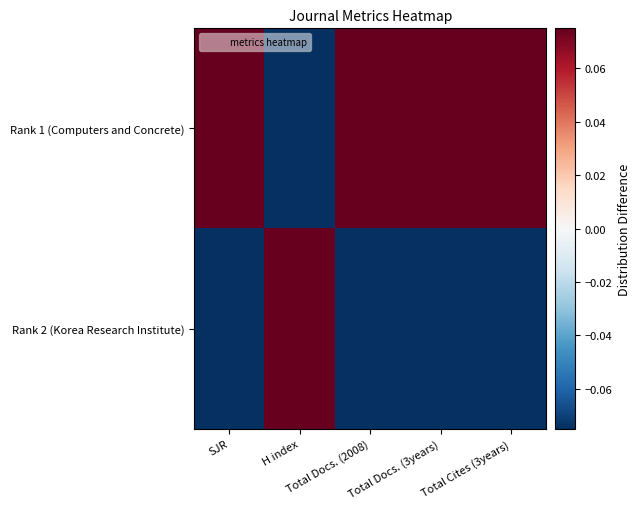

Reading left to right, list all the values displayed in this chart.

Rank 1 (Computers and Concrete): SJR=0.1	H index=-0.1	Total Docs. (2008)=0.1	Total Docs. (3years)=0.1	Total Cites (3years)=0.1
Rank 2 (Korea Research Institute): SJR=-0.1	H index=0.1	Total Docs. (2008)=-0.1	Total Docs. (3years)=-0.1	Total Cites (3years)=-0.1